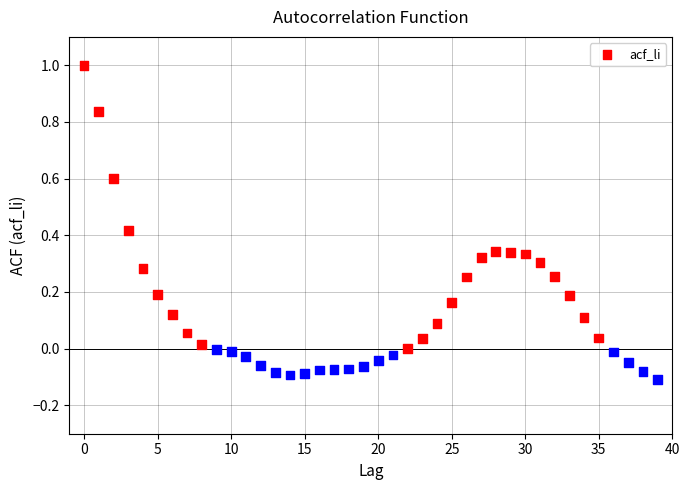

What is the range of Y values (max minus min)?

1.1